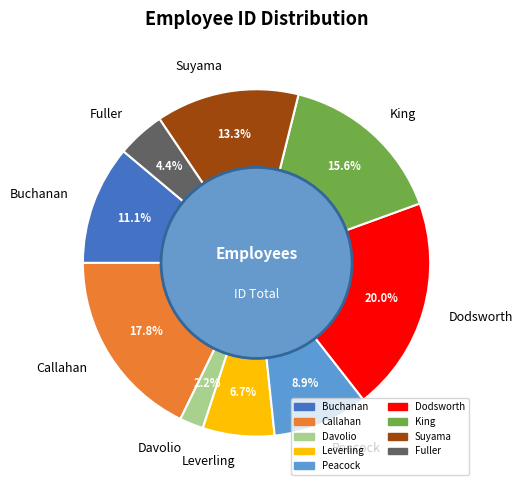

Is it true that Fuller is 4% of the pie?

True